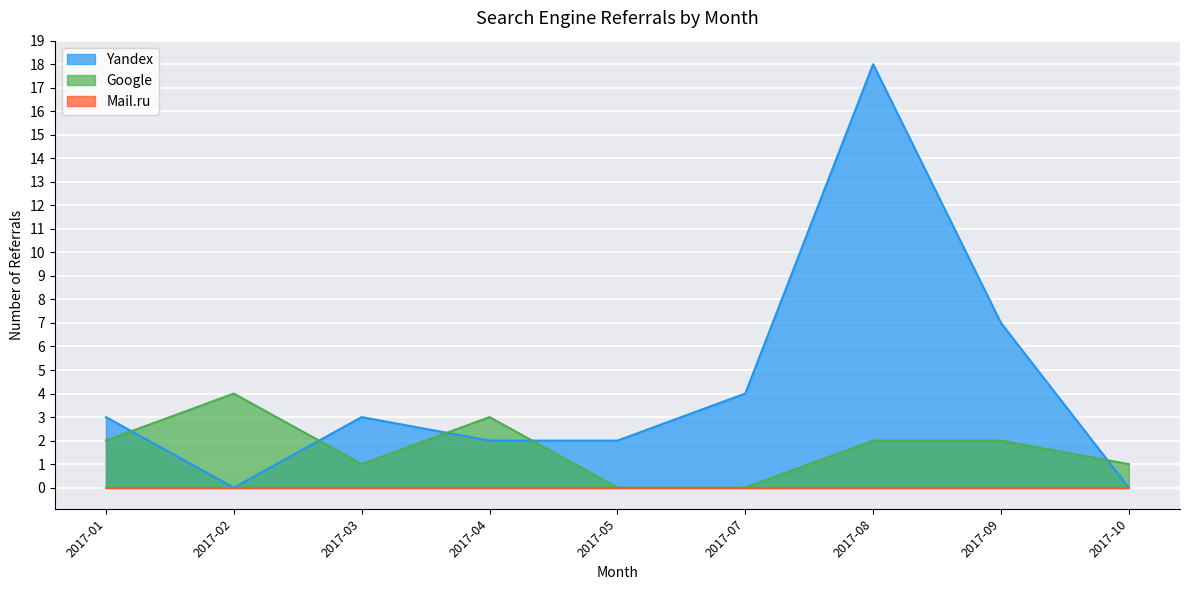

At which label is Yandex closest to 9?

2017-09